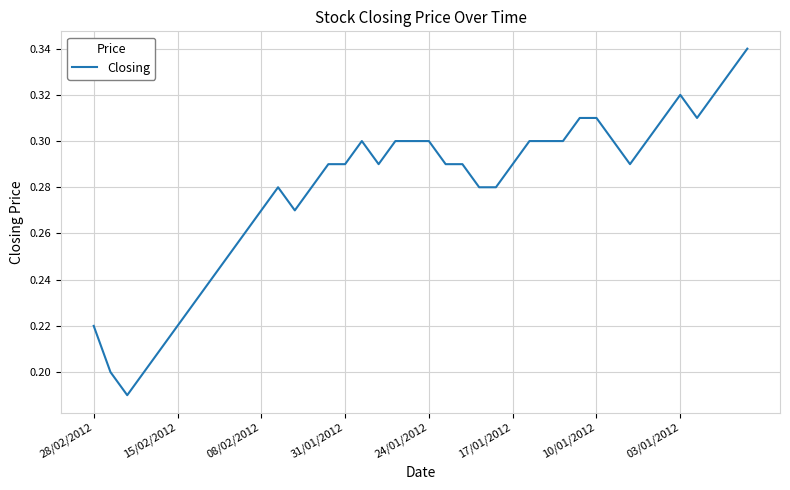

What is the sum of all values?

11.2